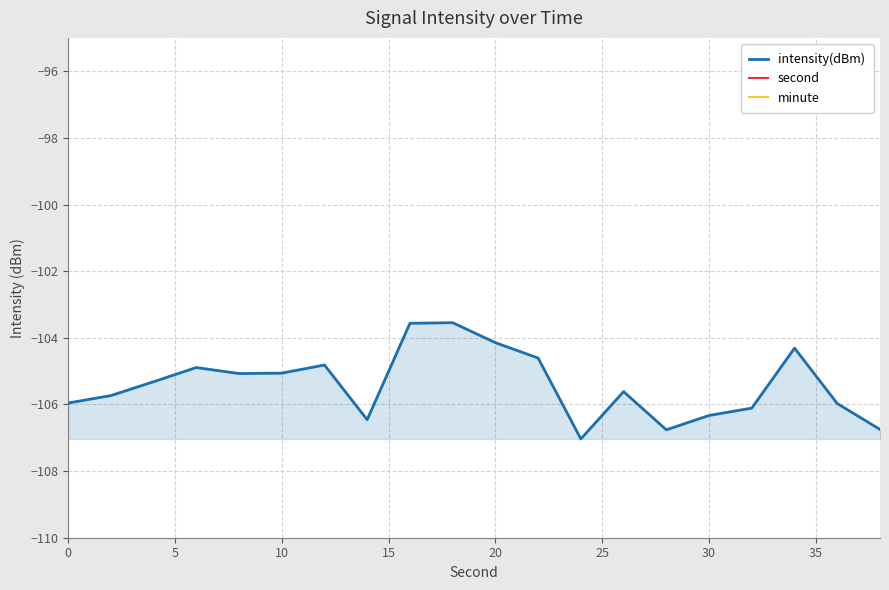

Is it true that intensity(dBm) equals -105.1 at 10?

True